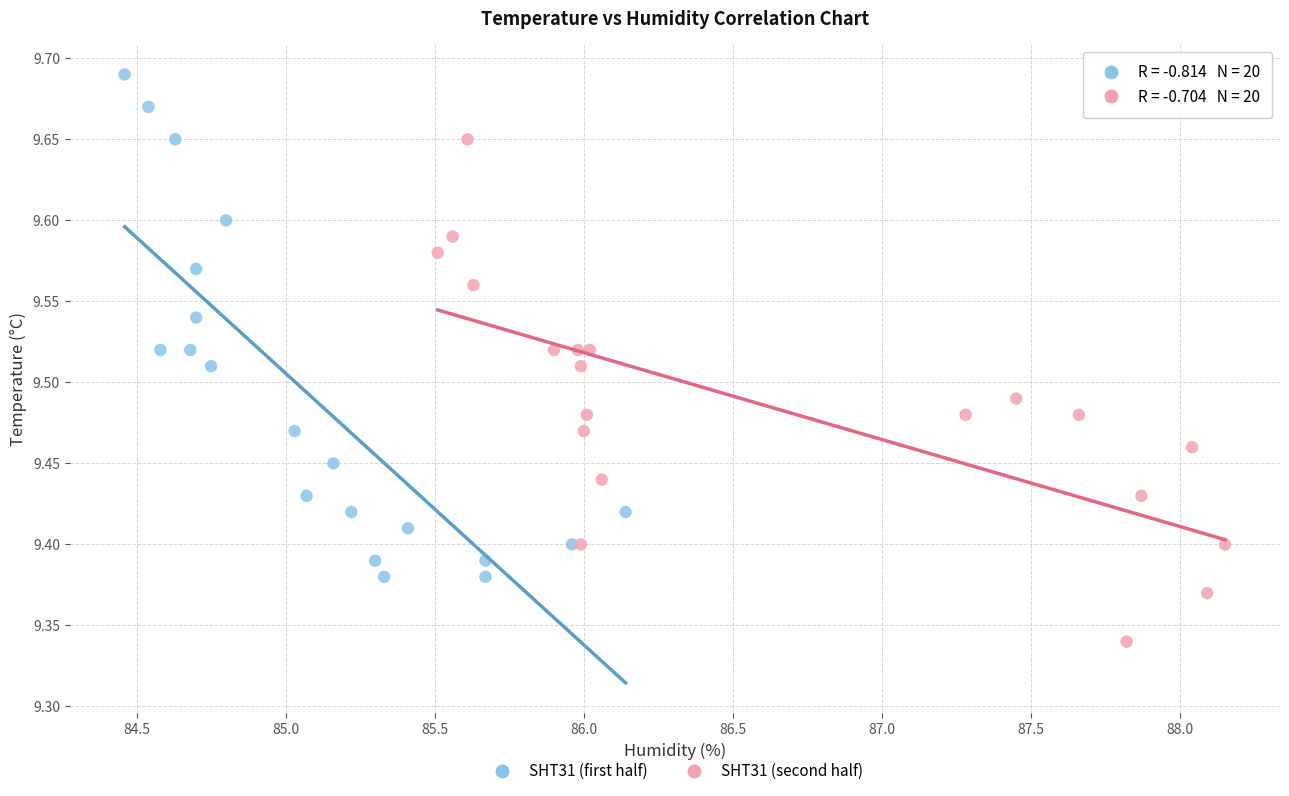

Which series reaches the minimum Y coordinate?

SHT31 (second half)